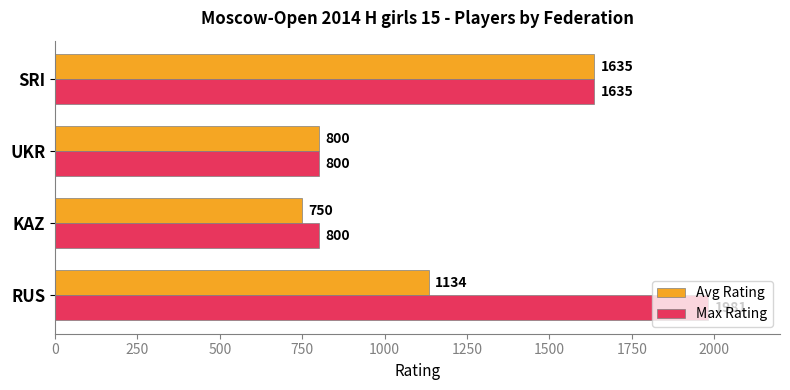

Which series has the largest total across all categories?

Max Rating